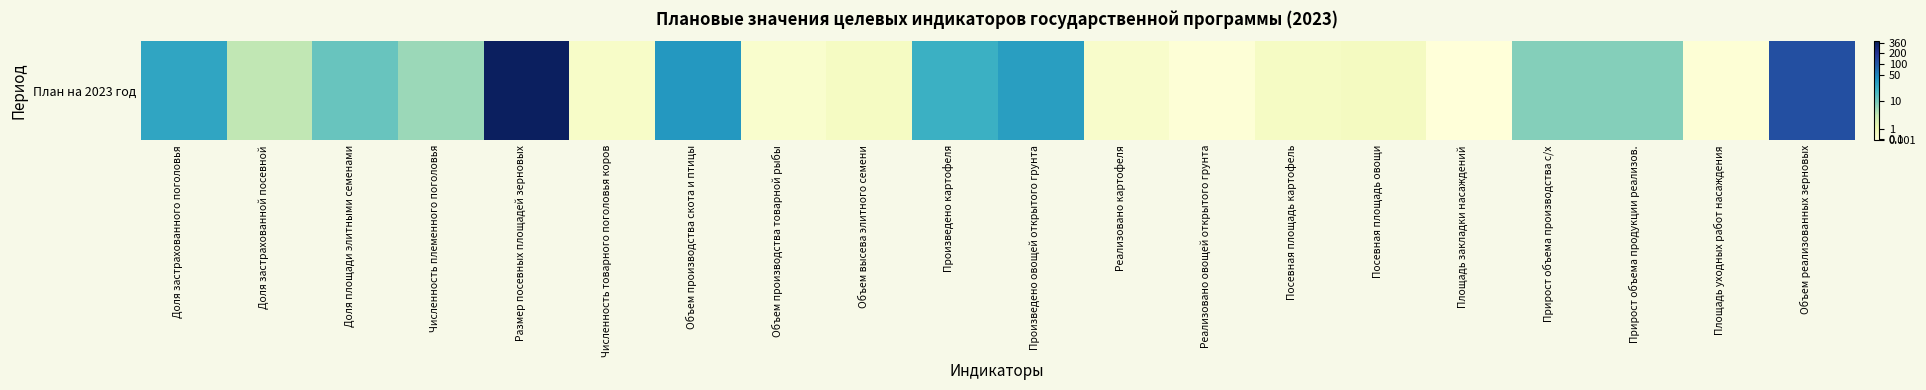

Which label corresponds to the smallest value in the chart?

Площадь закладки насаждений